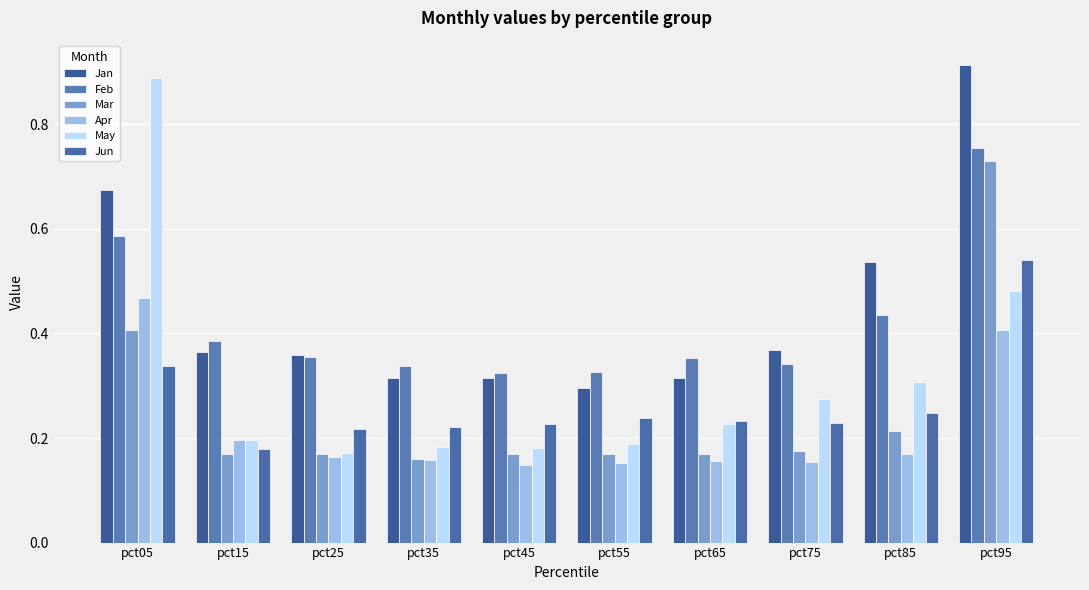

What is the difference between the maximum and second lowest values in the Feb series?

0.4